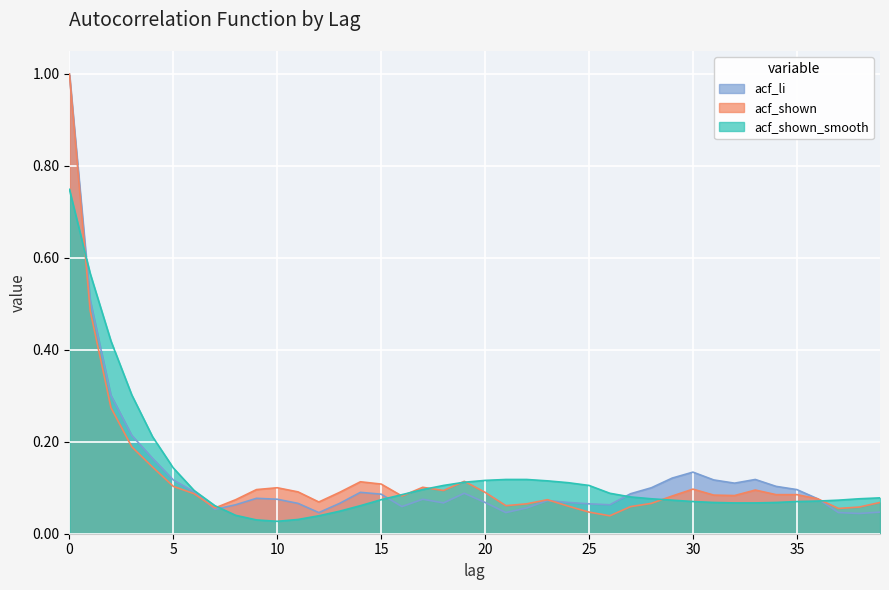

What is the difference between the maximum and second lowest values in the acf_shown_smooth series?

0.7